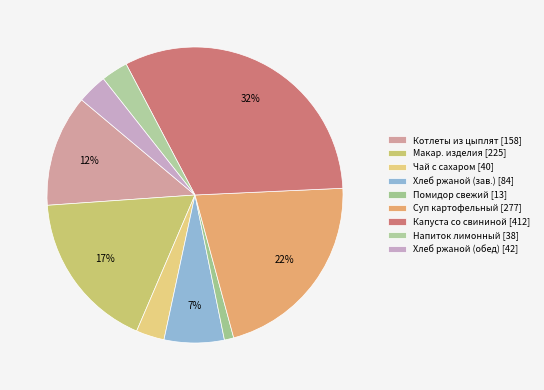

To the nearest percent, what is the average slice percentage?

11%